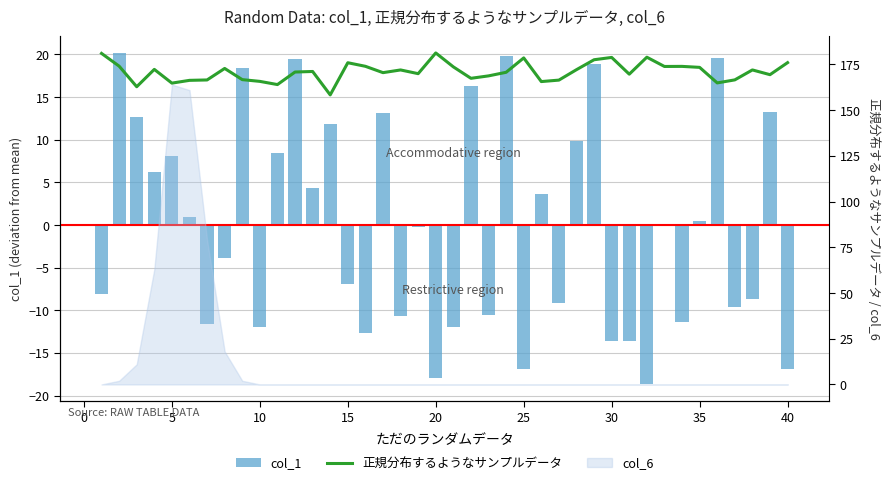

How many groups of bars are there?

40